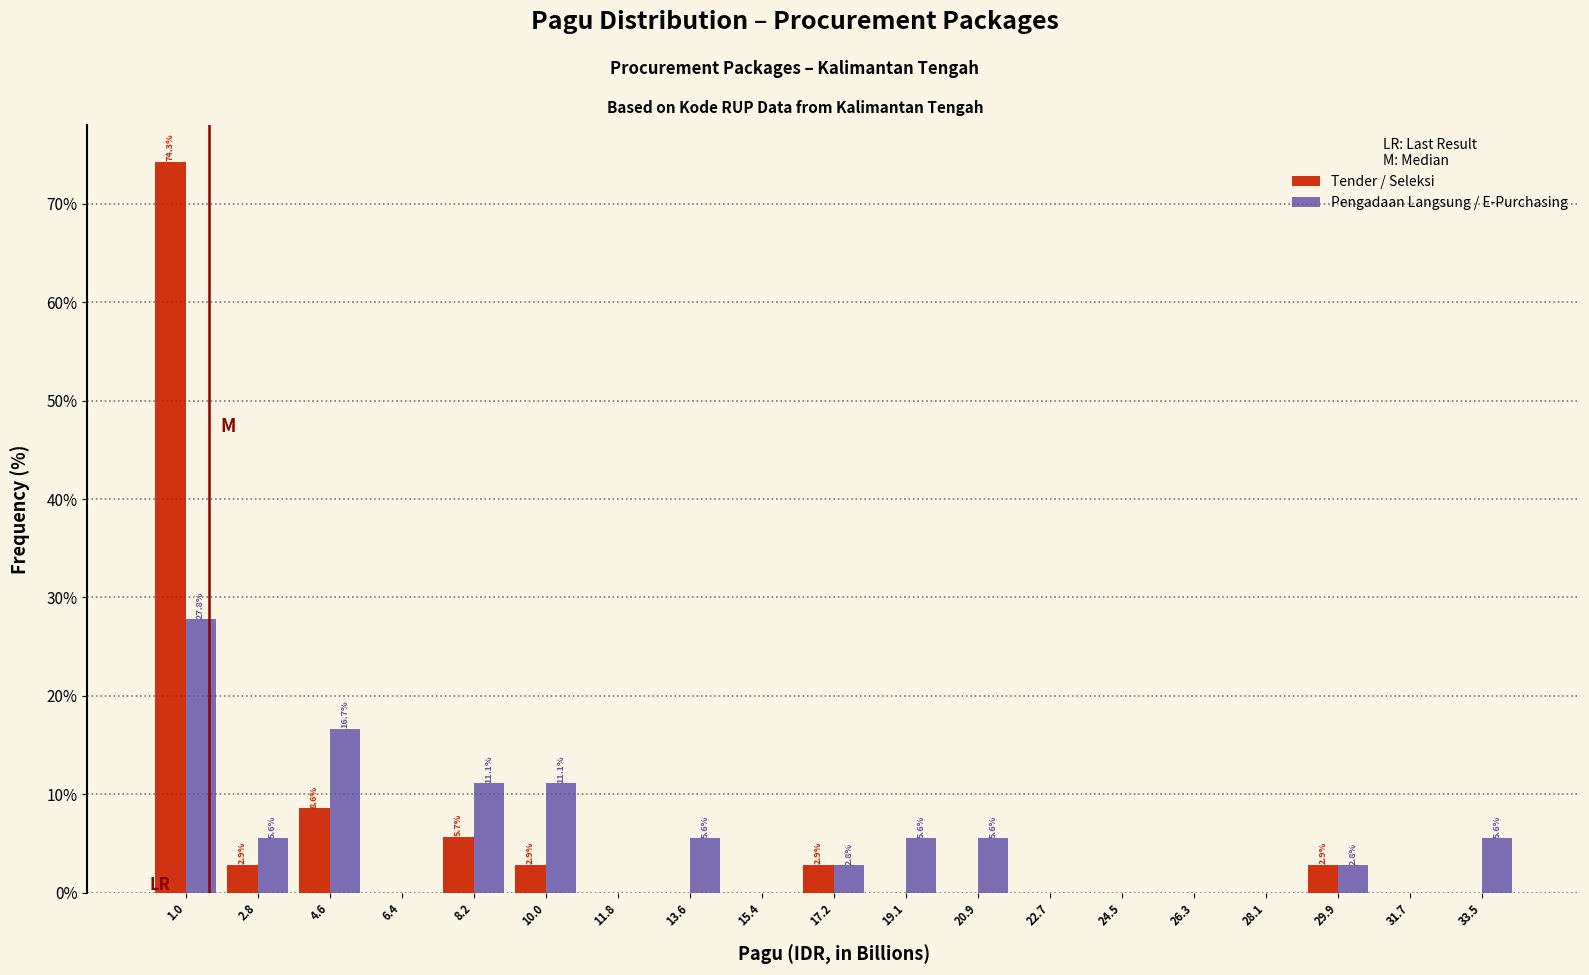

In the Pengadaan Langsung / E-Purchasing series, which range on the x-axis has the tallest bar?

0.0 to 1.8